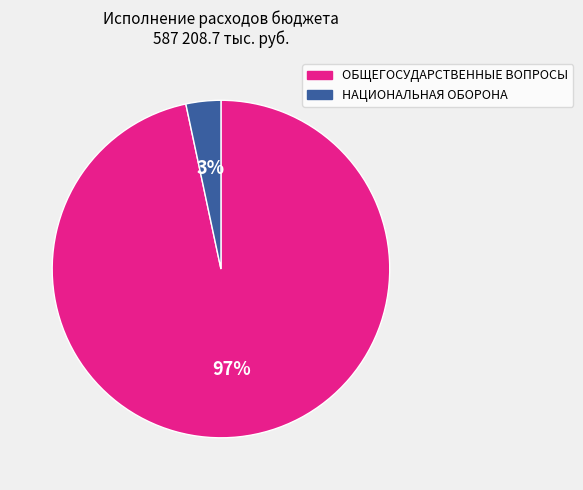

To the nearest percent, what is the combined percentage of НАЦИОНАЛЬНАЯ ОБОРОНА and ОБЩЕГОСУДАРСТВЕННЫЕ ВОПРОСЫ?

100%